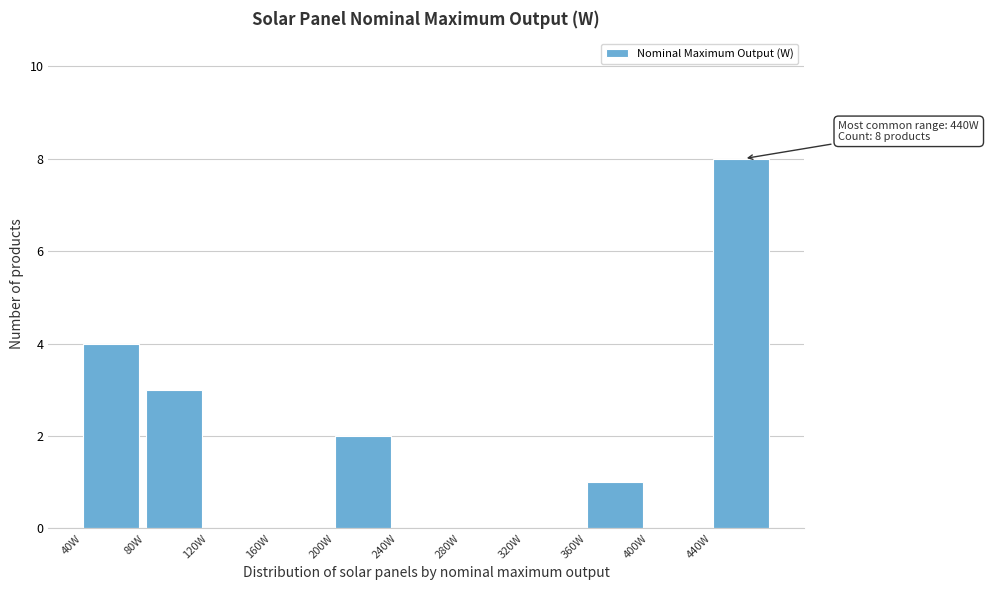

Which range on the x-axis has the tallest bar?

440 to 480